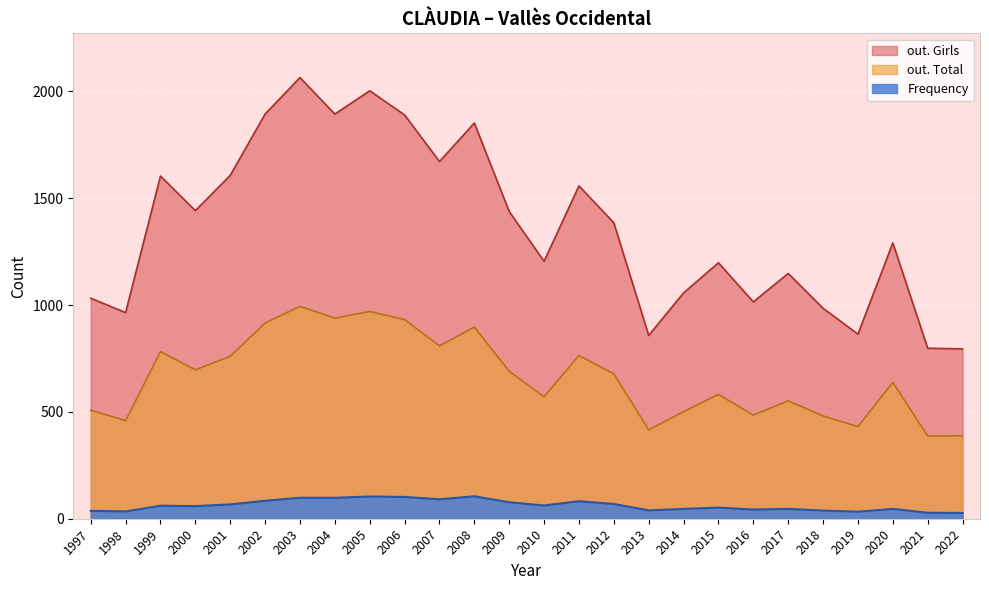

How many data points does each series have?

26